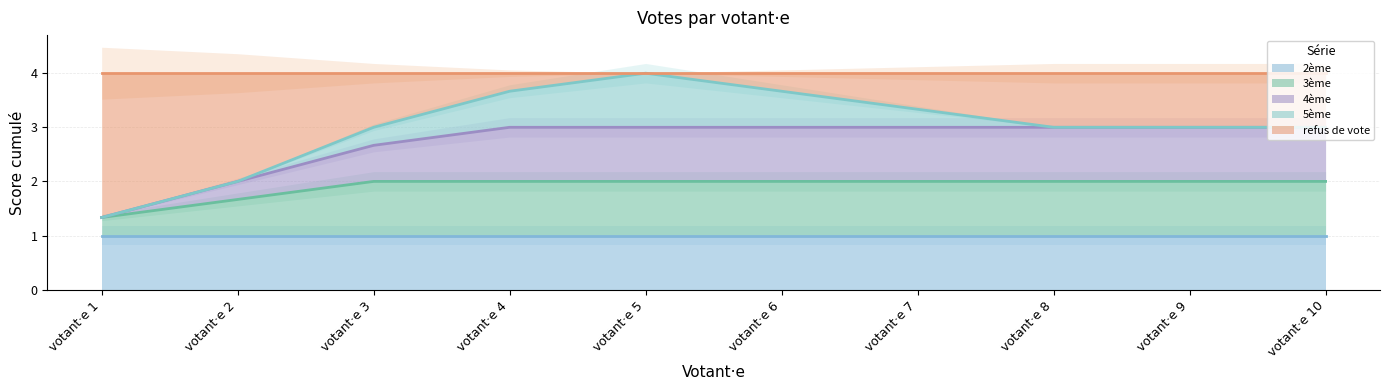

Count the number of data series in this chart.

5